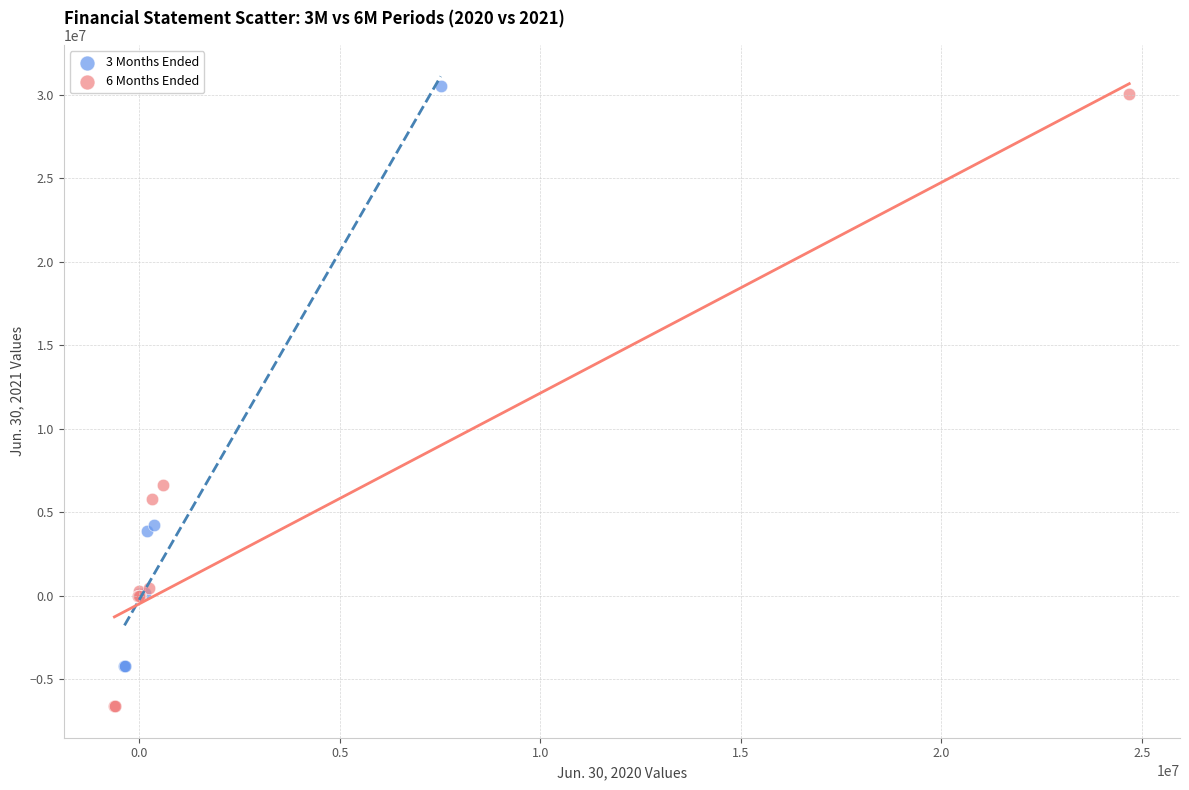

What are all the series names shown in the legend?

3 Months Ended, 6 Months Ended